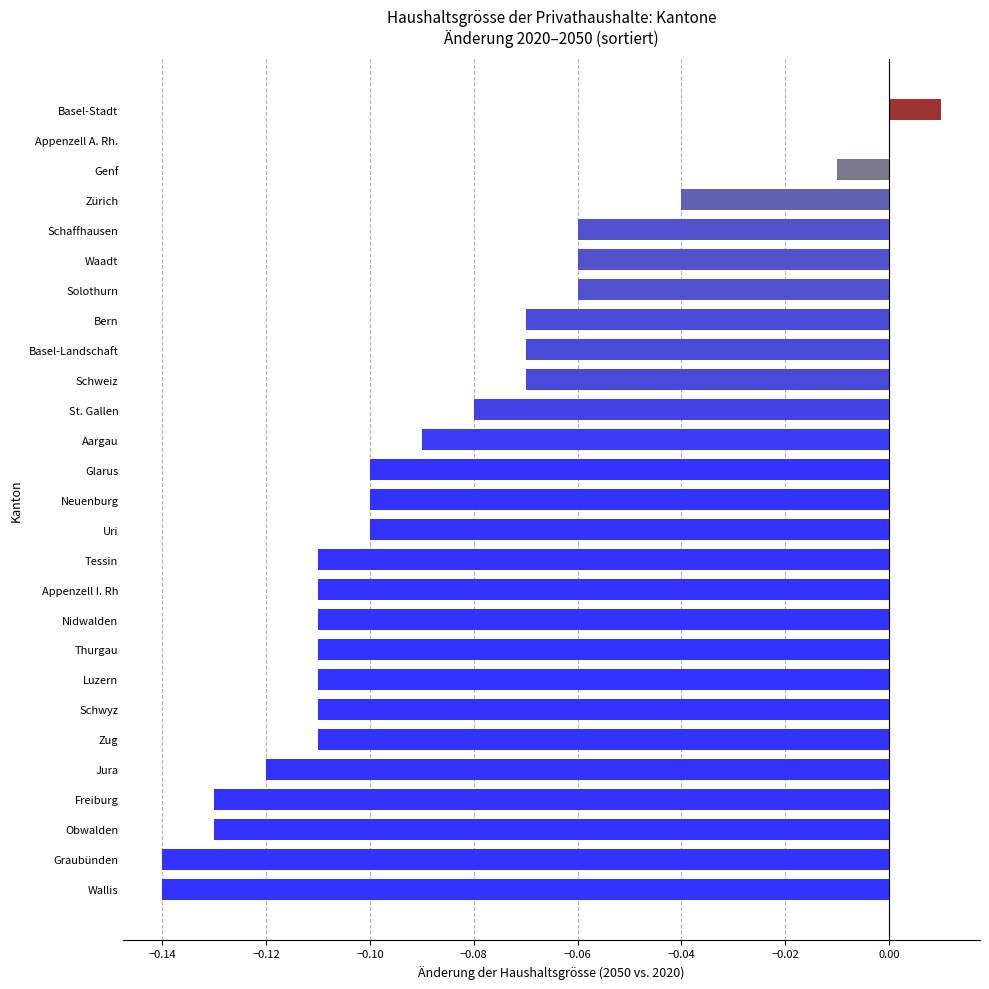

What is the change in value from Tessin to Genf?

+0.1